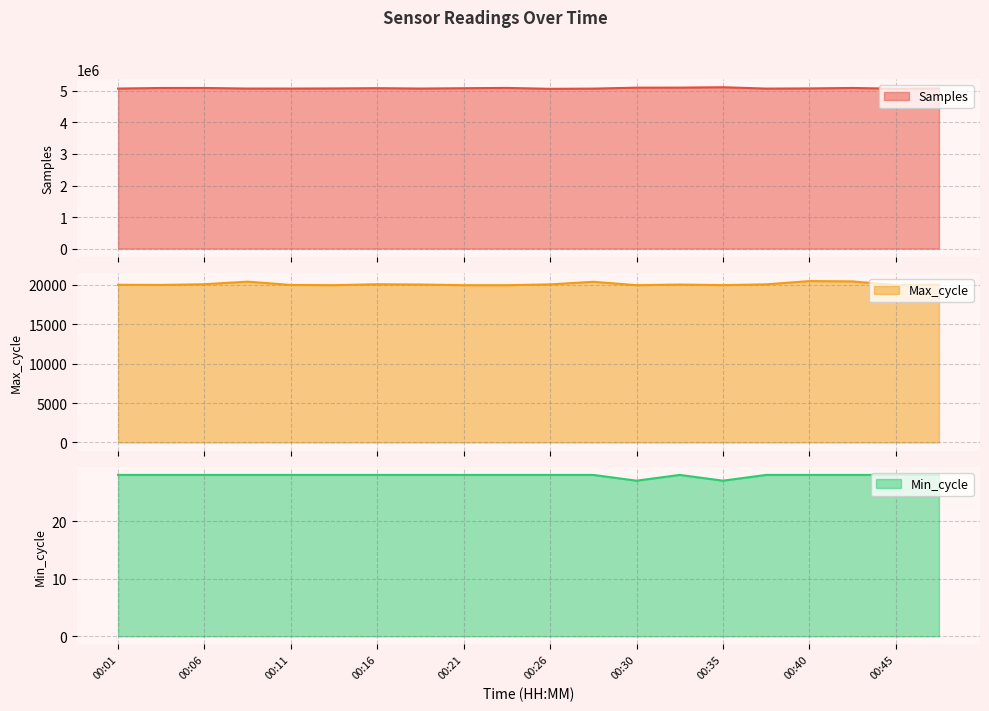

Where is Max_cycle nearest to the value 20184?

00:06